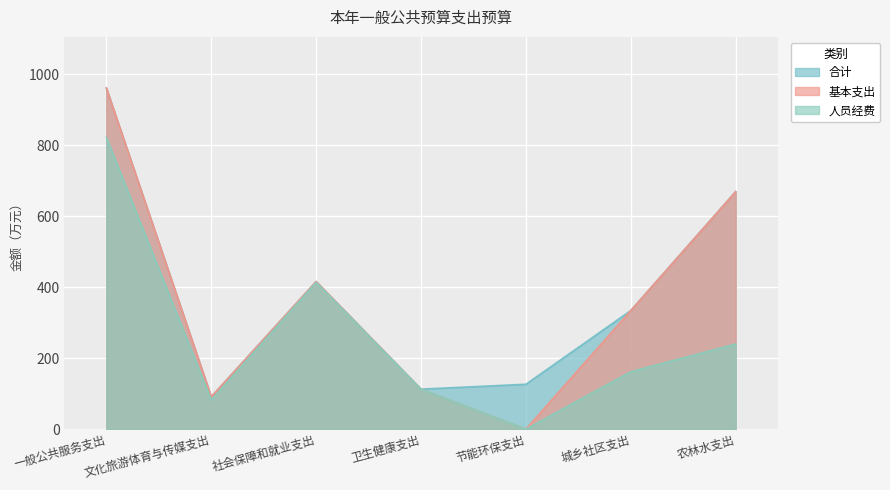

What is the average value of the 合计 series?

387.3